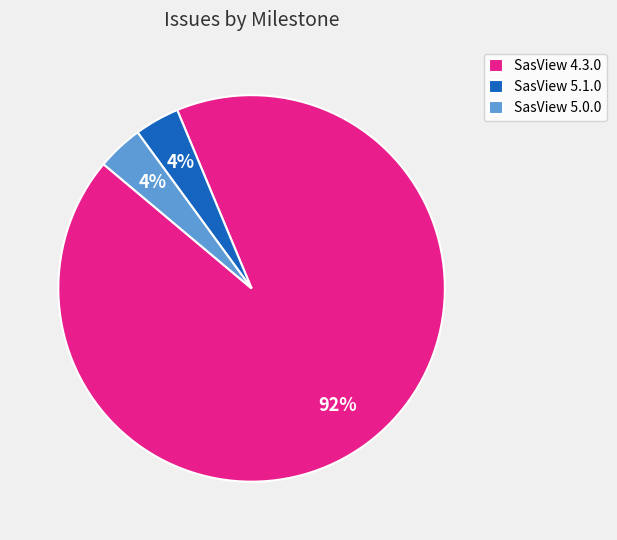

What percentage is the SasView 4.3.0 slice, to the nearest percent?

92%